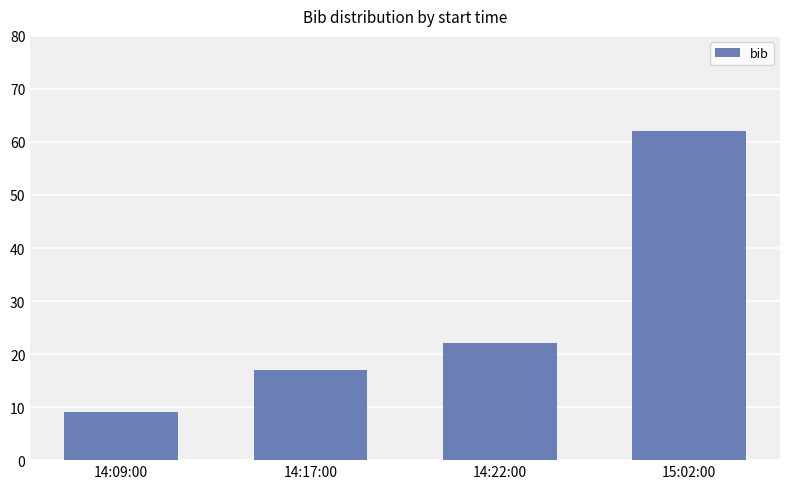

How many data points are less than 22?

2